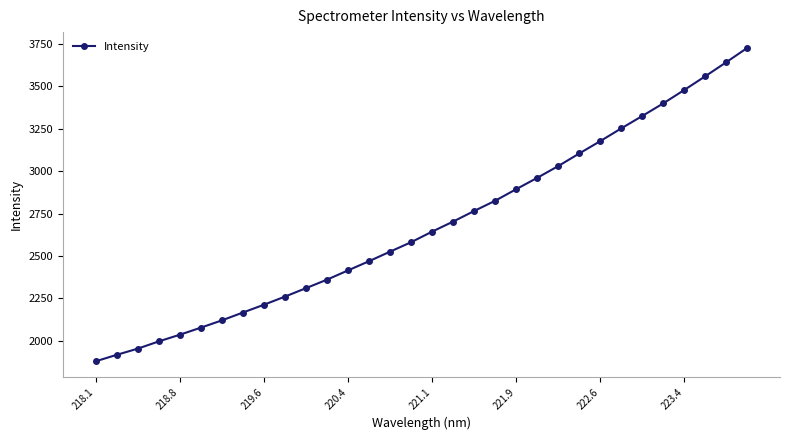

What is the maximum value shown in the chart?

3727.1